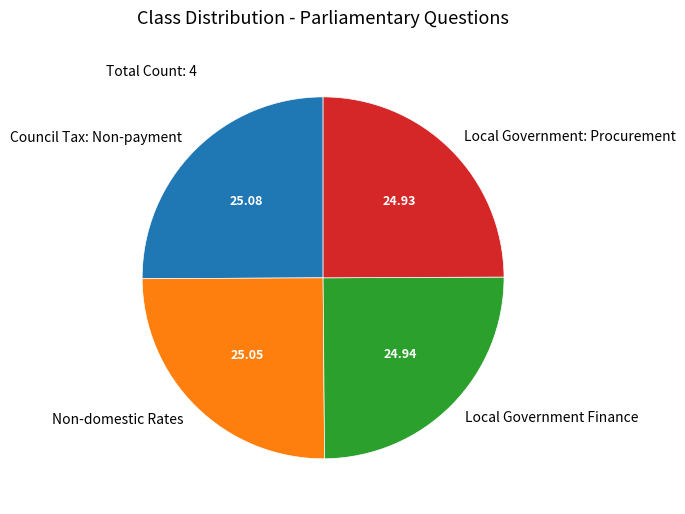

Does any single category account for the majority?

No